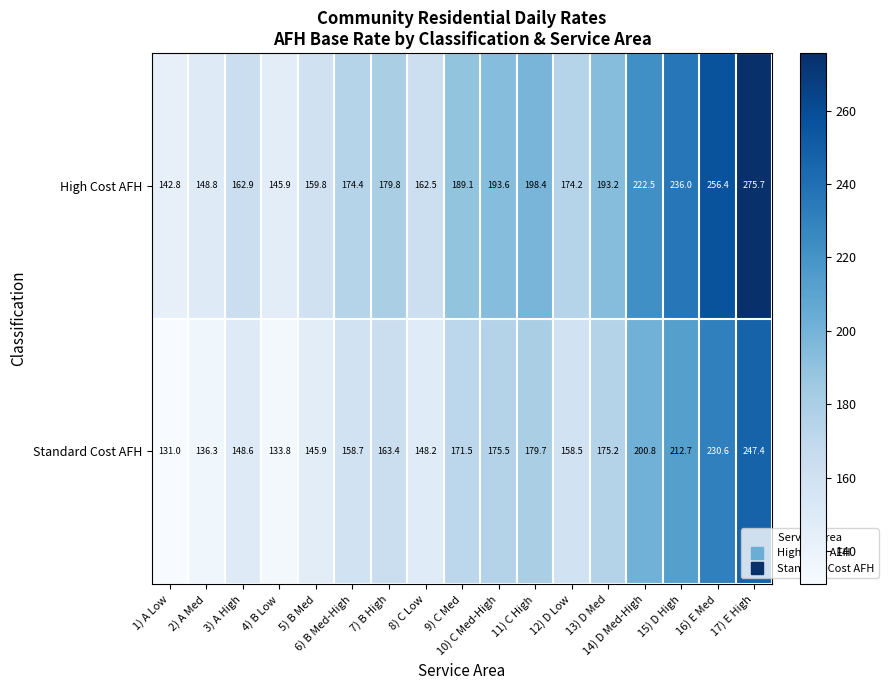

List the series in order of their overall mean, highest first.

High Cost AFH, Standard Cost AFH